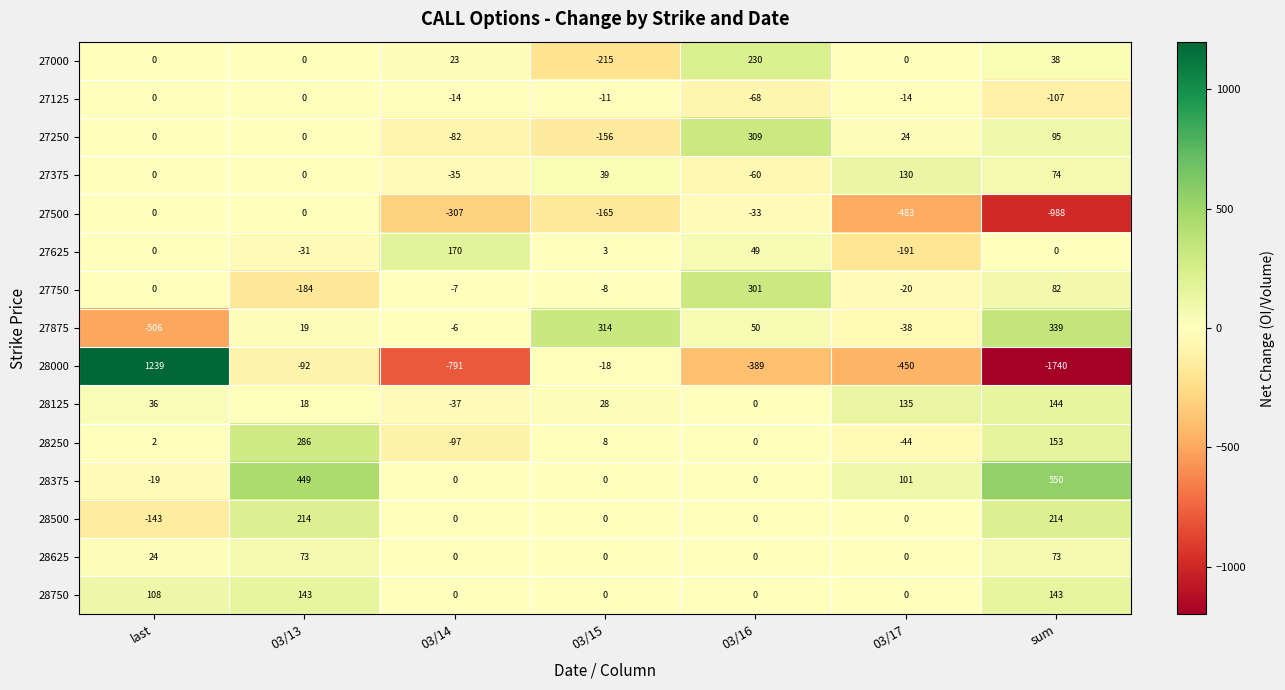

At which category is the sum across all series the highest?

03/13